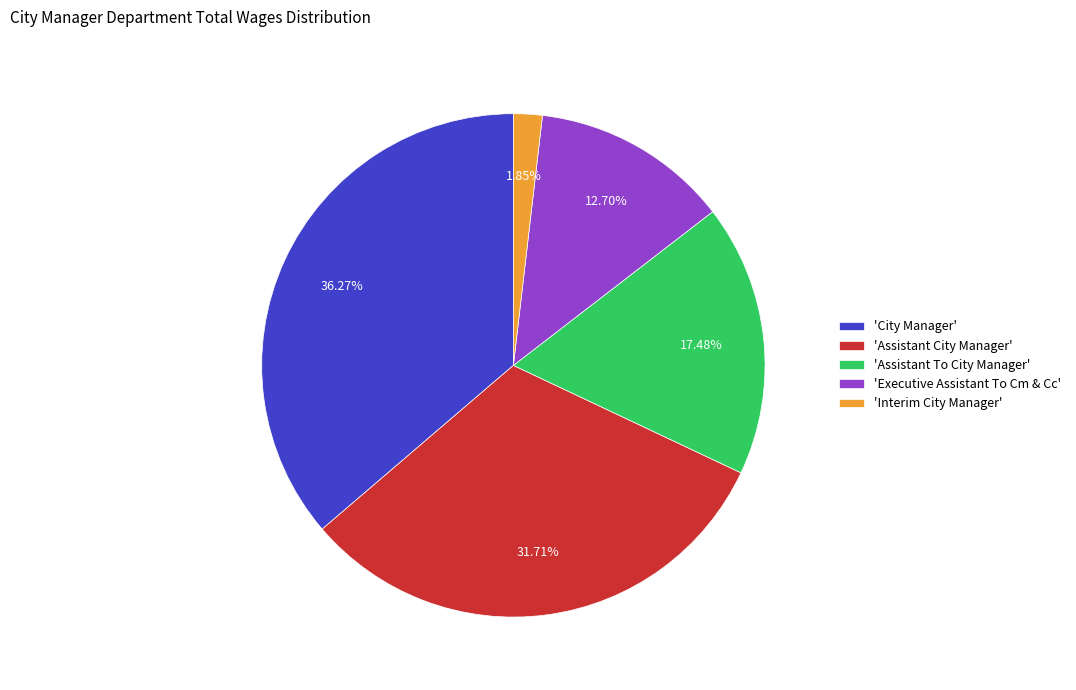

How many slices are in this pie chart?

5